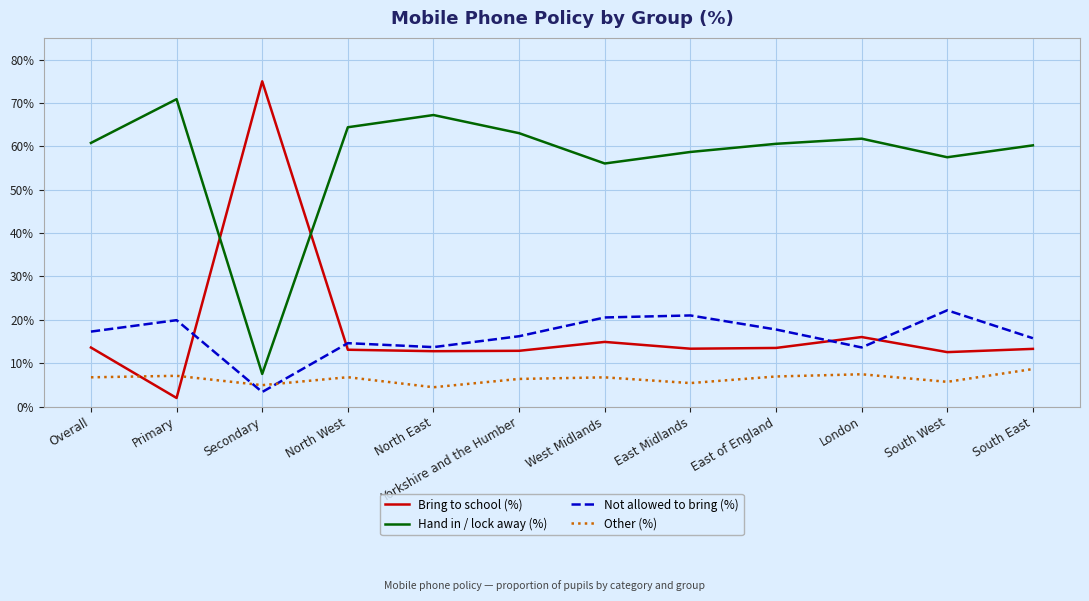

Rank the series by their maximum value, from highest to lowest.

Bring to school (%), Hand in / lock away (%), Not allowed to bring (%), Other (%)